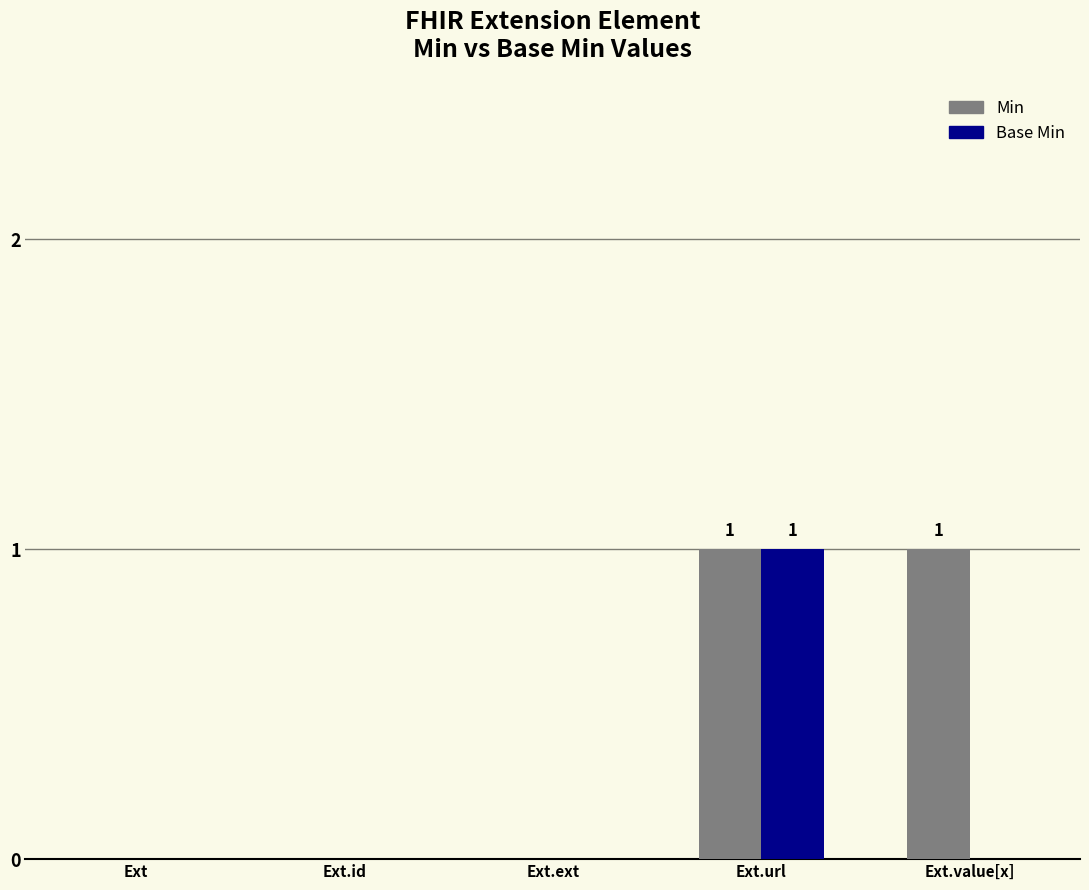

How many data points does each series have?

5